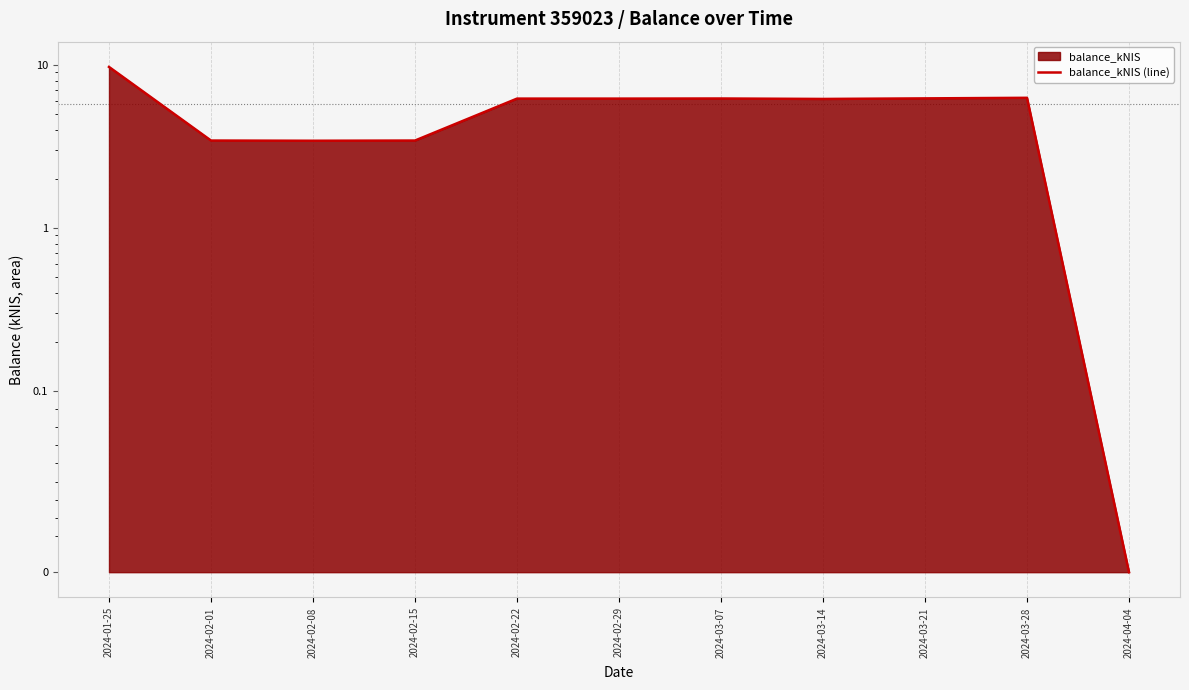

Rank the categories by value from lowest to highest.

2024-04-04, 2024-02-08, 2024-02-01, 2024-02-15, 2024-03-14, 2024-02-22, 2024-02-29, 2024-03-07, 2024-03-21, 2024-03-28, 2024-01-25